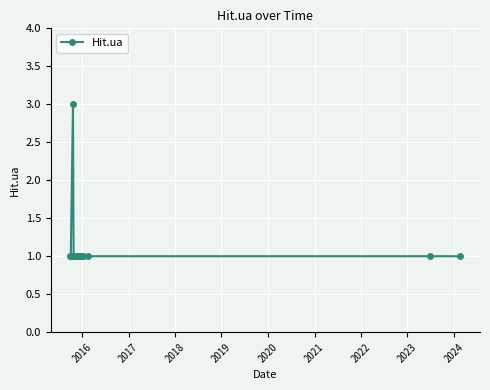

What is the sum of all values?

19